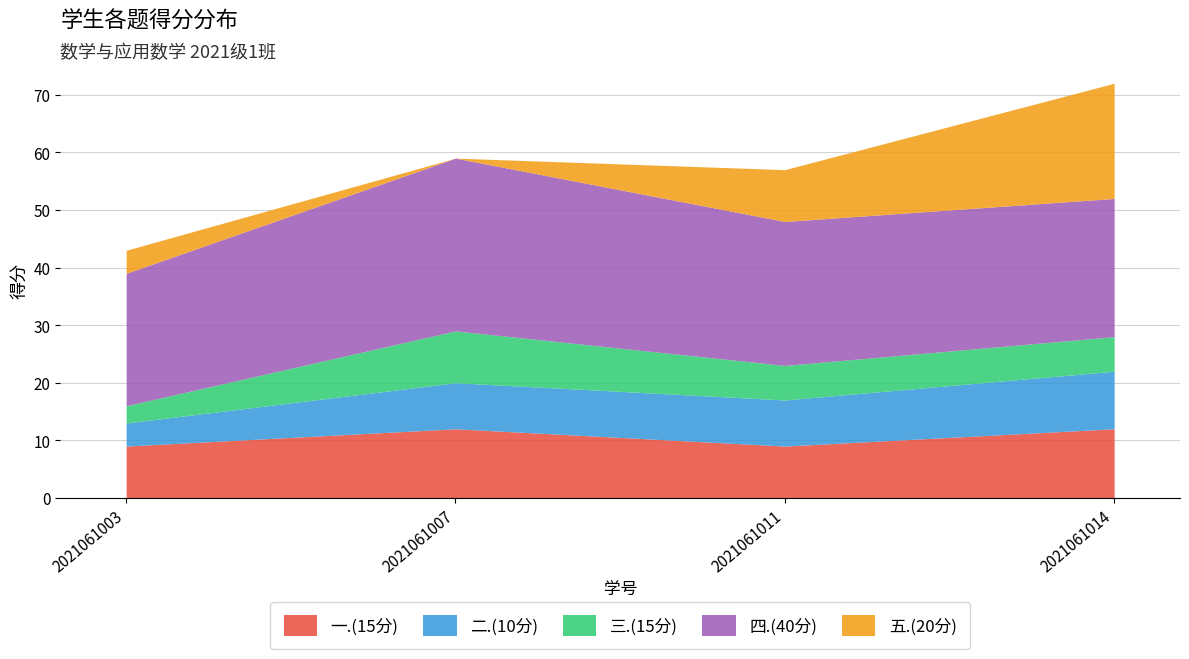

What is the sum of all 二.(10分) values?

30